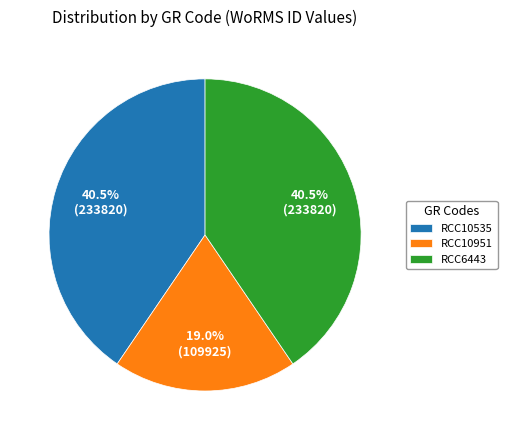

Combined, what portion of the pie is RCC6443 and RCC10535?

81.0%